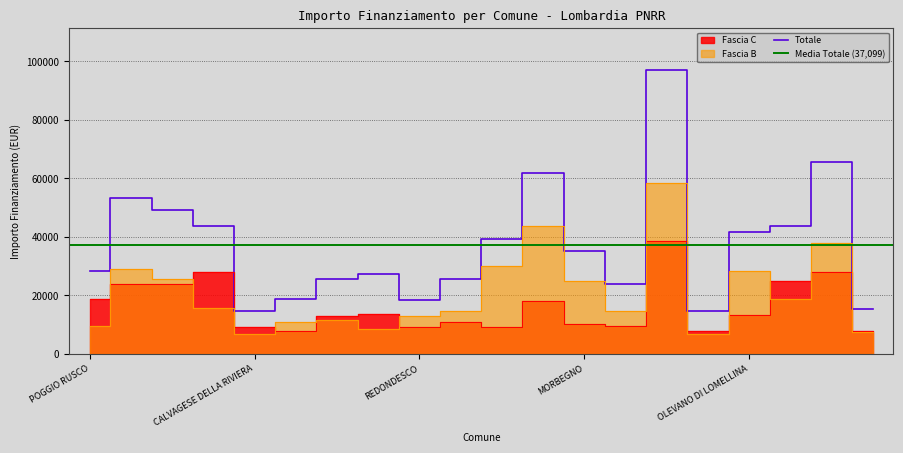

How many lines are shown in the chart?

3